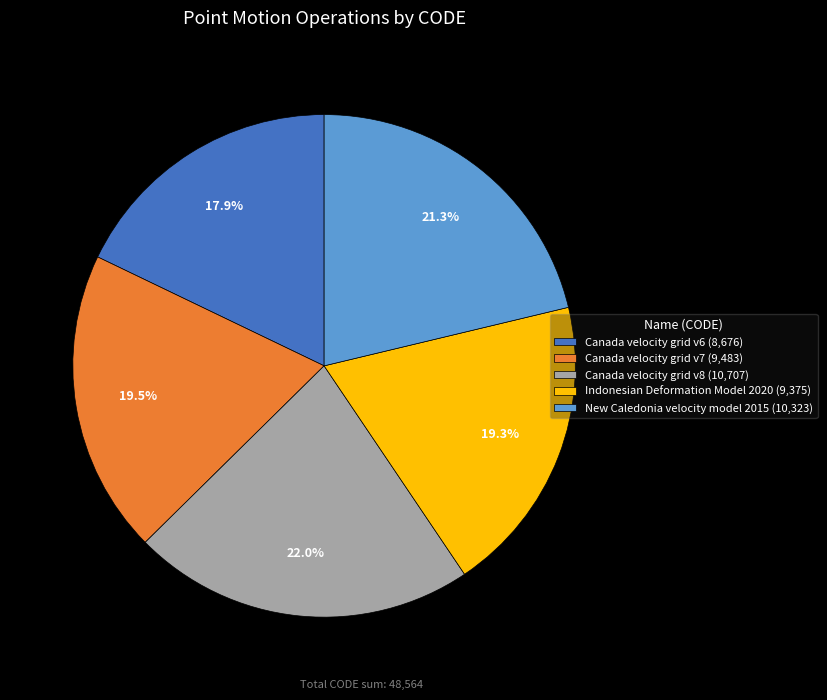

To the nearest percent, what portion does New Caledonia velocity model 2015 represent?

21%